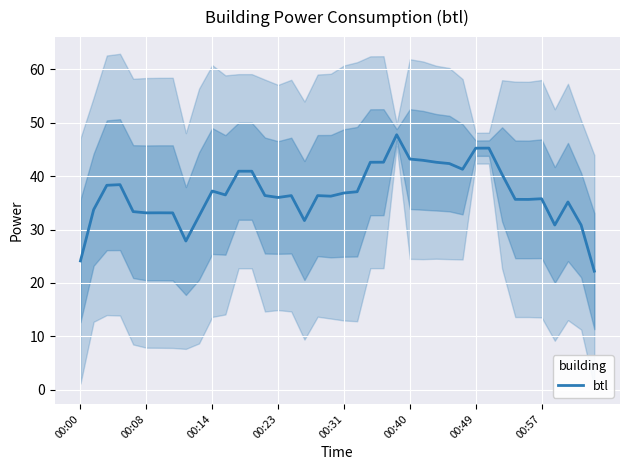

What is the ratio of the value at 22 to the value at 17?

1.3